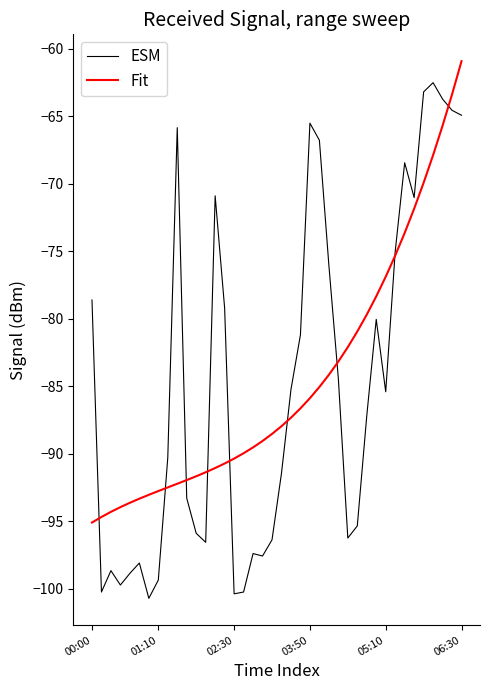

Does the chart display data point markers on the line(s)?

No